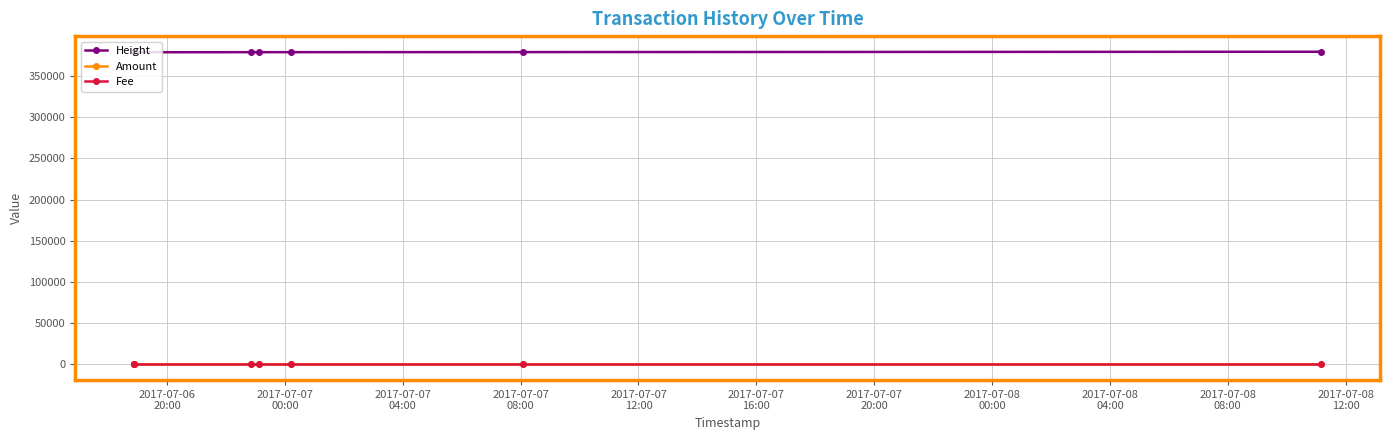

What is the average value of the Fee series?

1